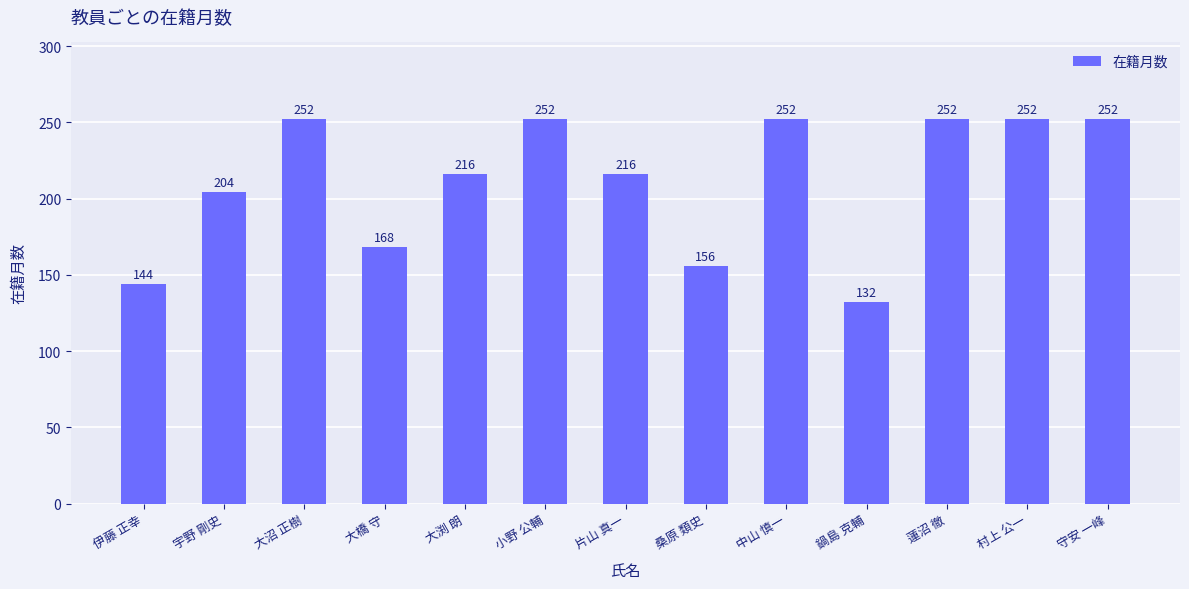

What is the label of the 4th bar from the left?

大橋 守